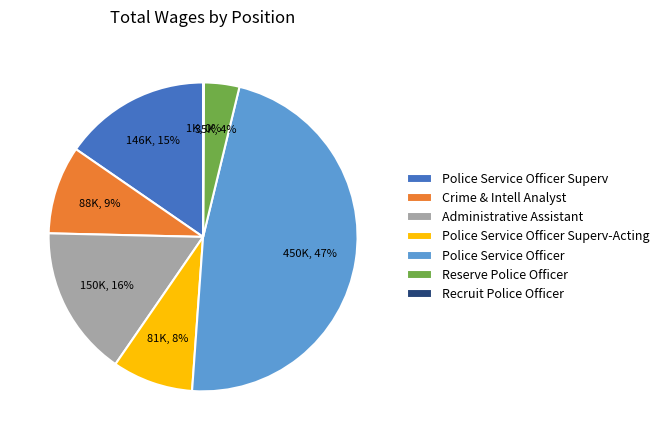

Which has a higher value, Crime & Intell Analyst or Police Service Officer Superv-Acting?

Crime & Intell Analyst